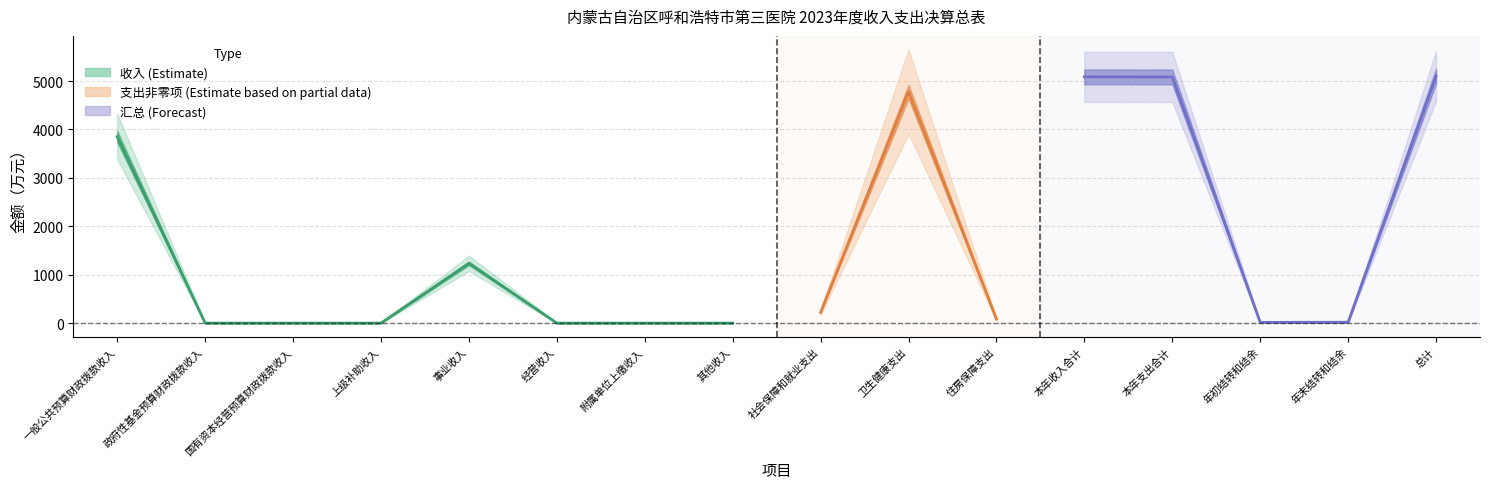

The value at 其他收入 is 0.0. True or false?

True